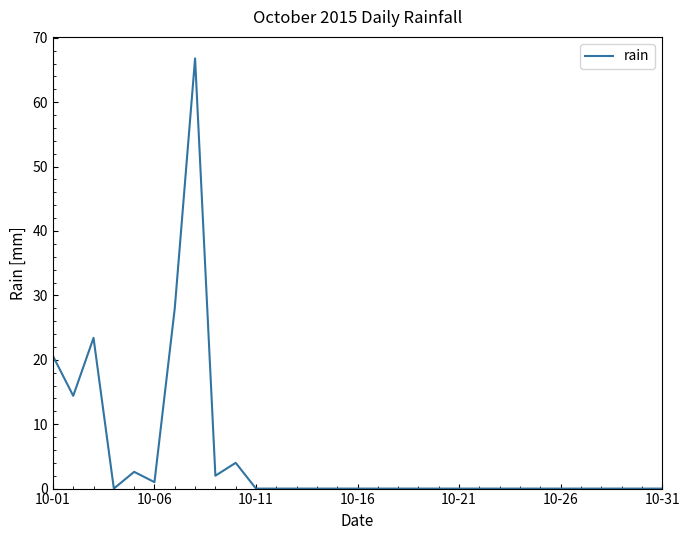

What is the difference between the maximum and minimum values?

66.8